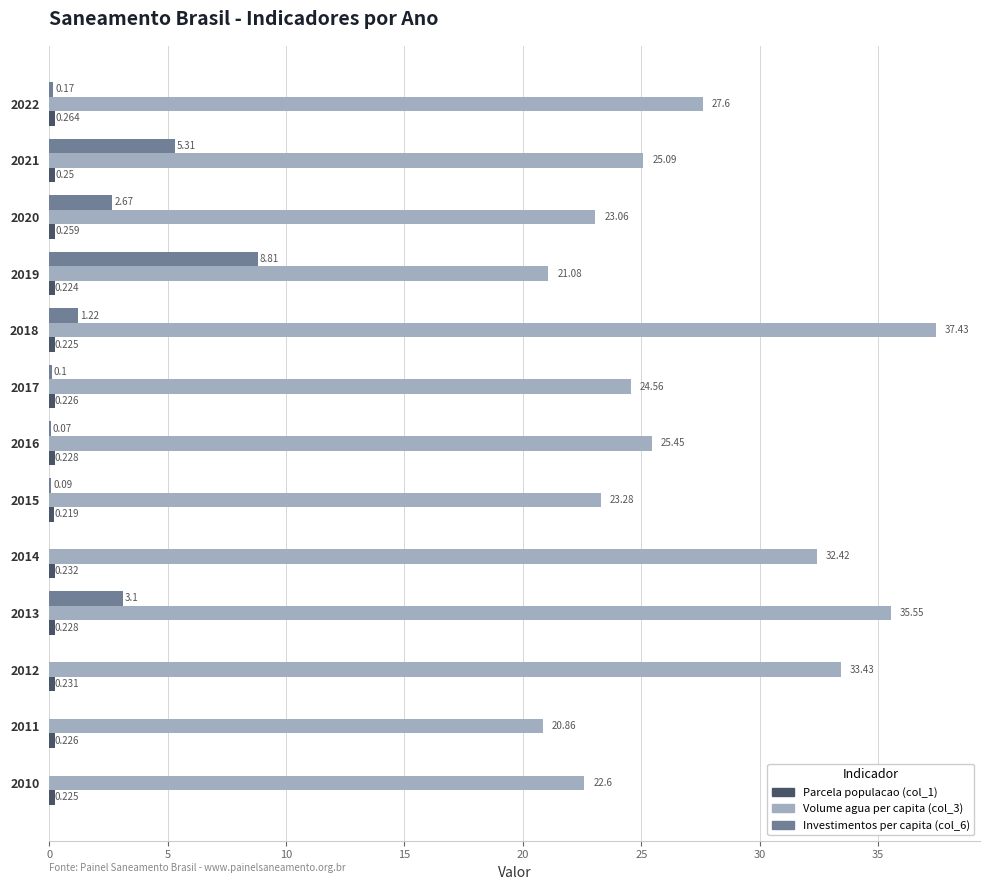

Is the value of Investimentos per capita (col_6) at 2021 greater than the value of Volume agua per capita (col_3) at 2015?

No